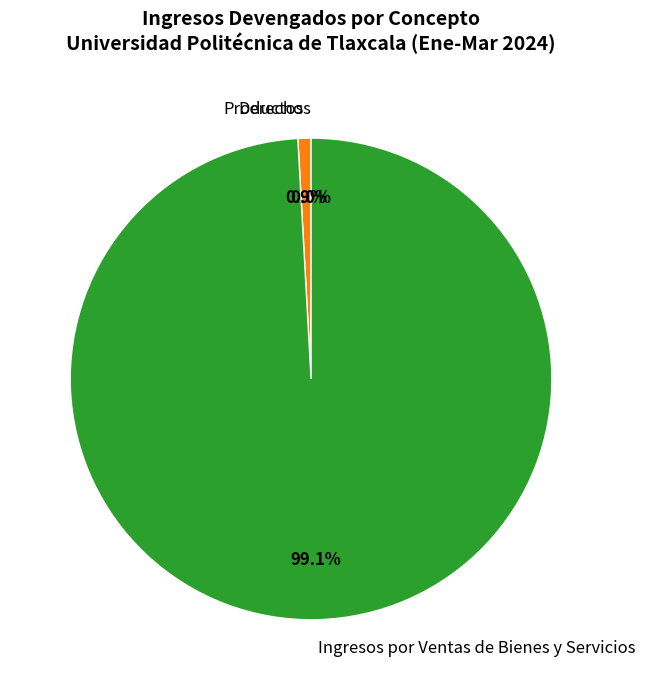

What percentage is NOT represented by Productos?

99.1%